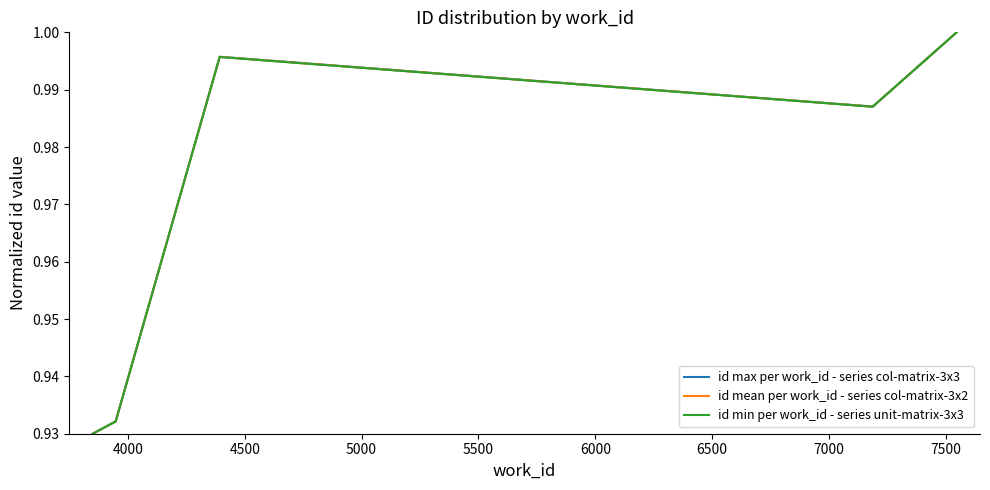

Which series has the widest spread of values?

id min per work_id - series unit-matrix-3x3